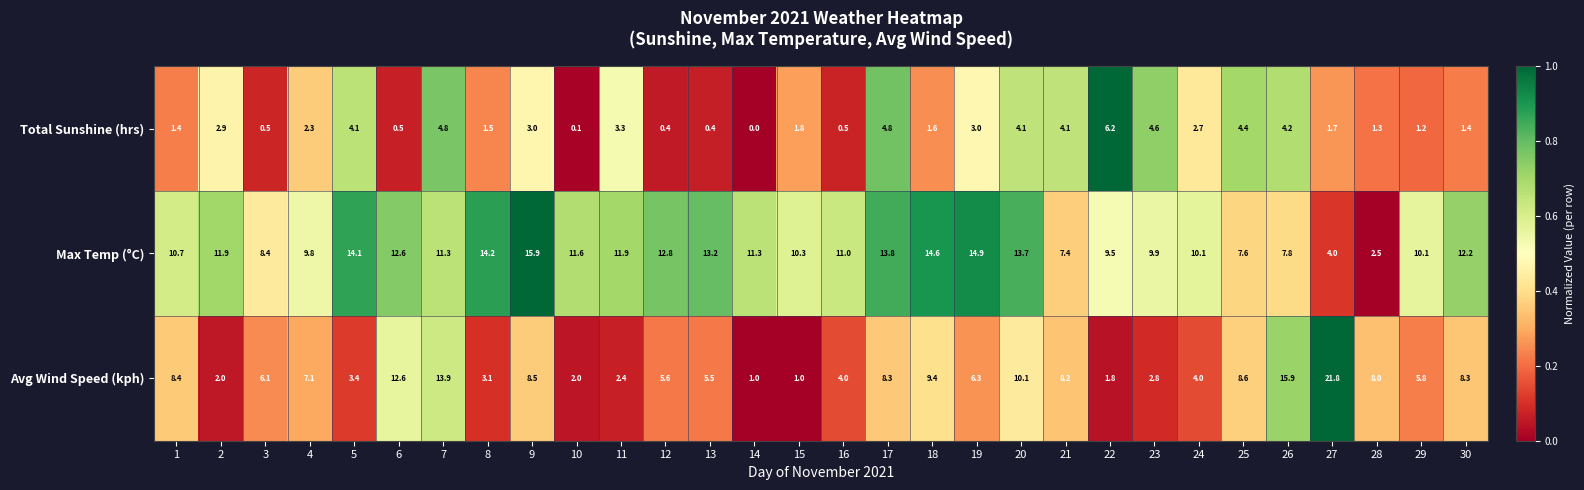

The value of Total Sunshine (hrs) at 17 is 3.2. True or false?

False